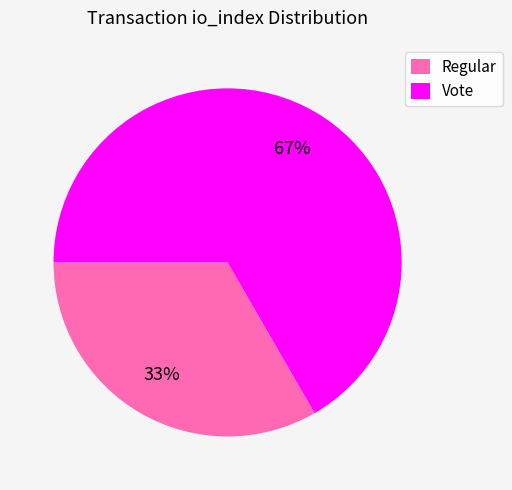

Which slice represents more than half of the pie?

Vote